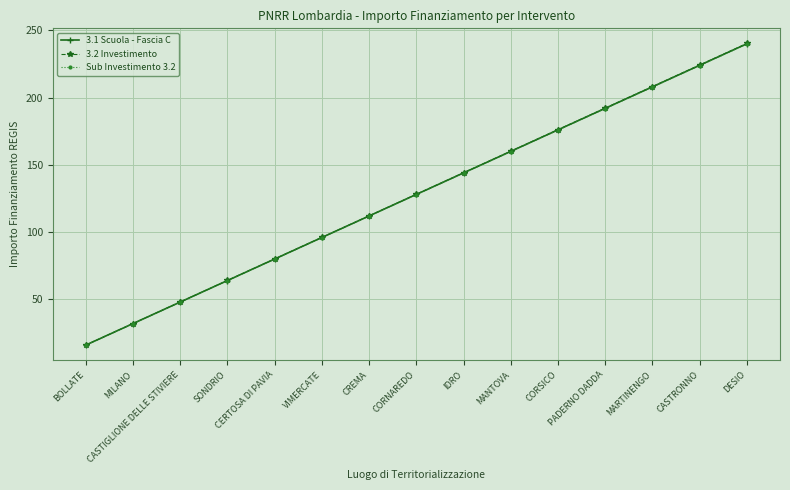

At which category is the sum across all series the highest?

DESIO